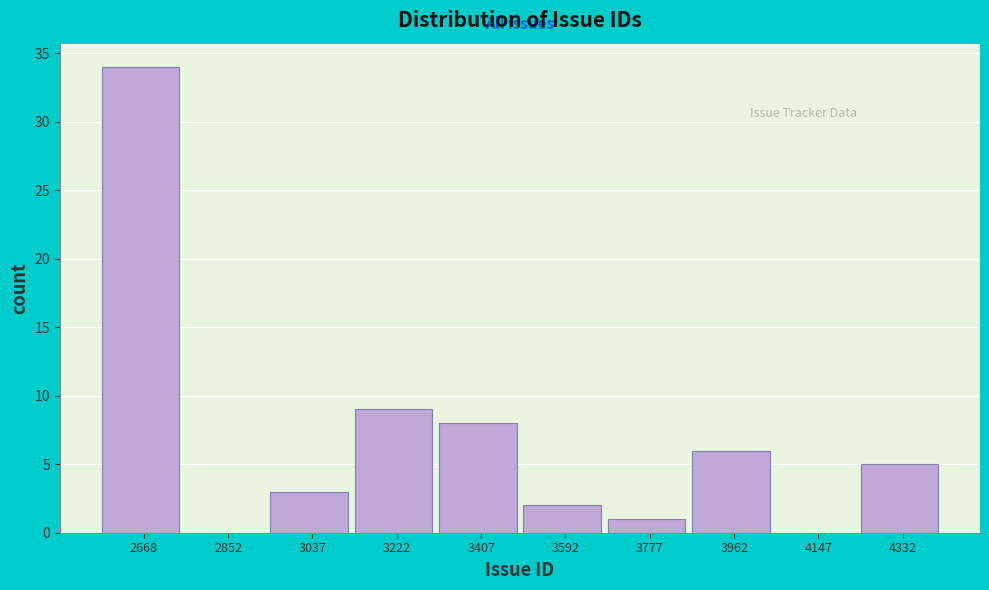

Reading right to left, list all the values displayed in this chart.

4332=5	4147=0	3962=6	3777=1	3592=2	3407=8	3222=9	3037=3	2852=0	2668=34